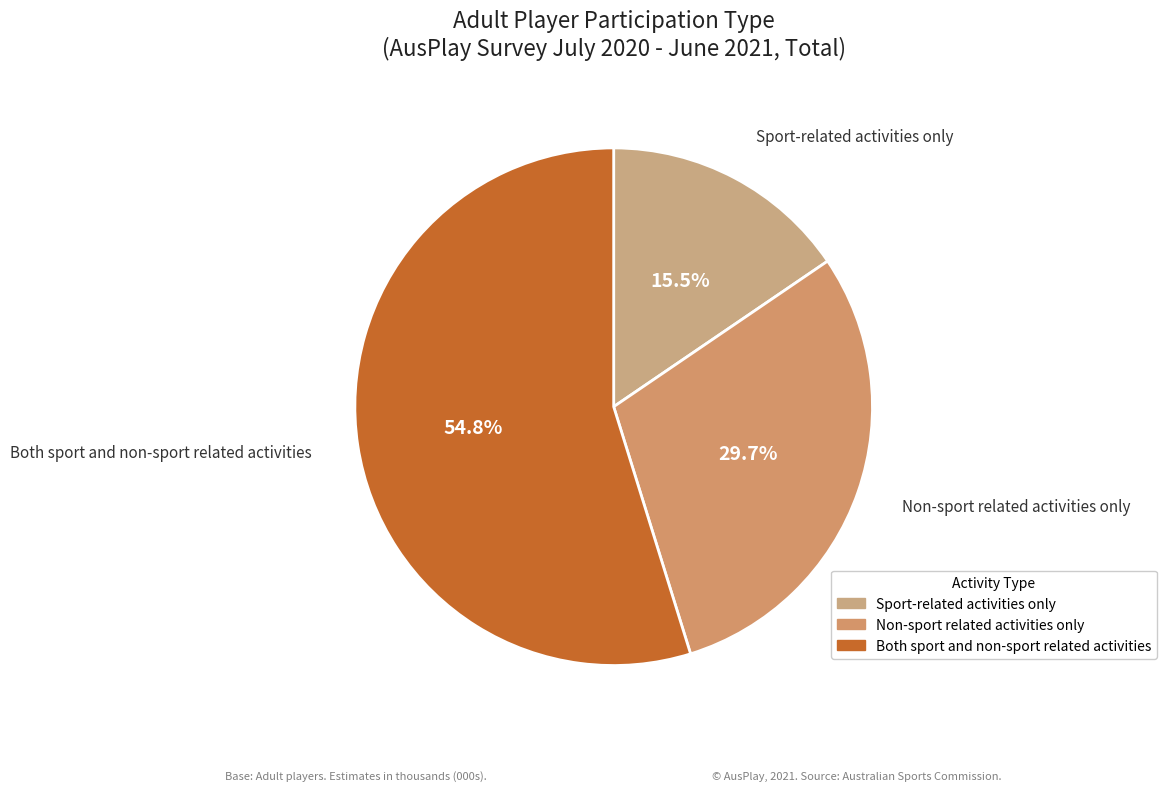

Rank the categories by value from lowest to highest.

Sport-related activities only, Non-sport related activities only, Both sport and non-sport related activities